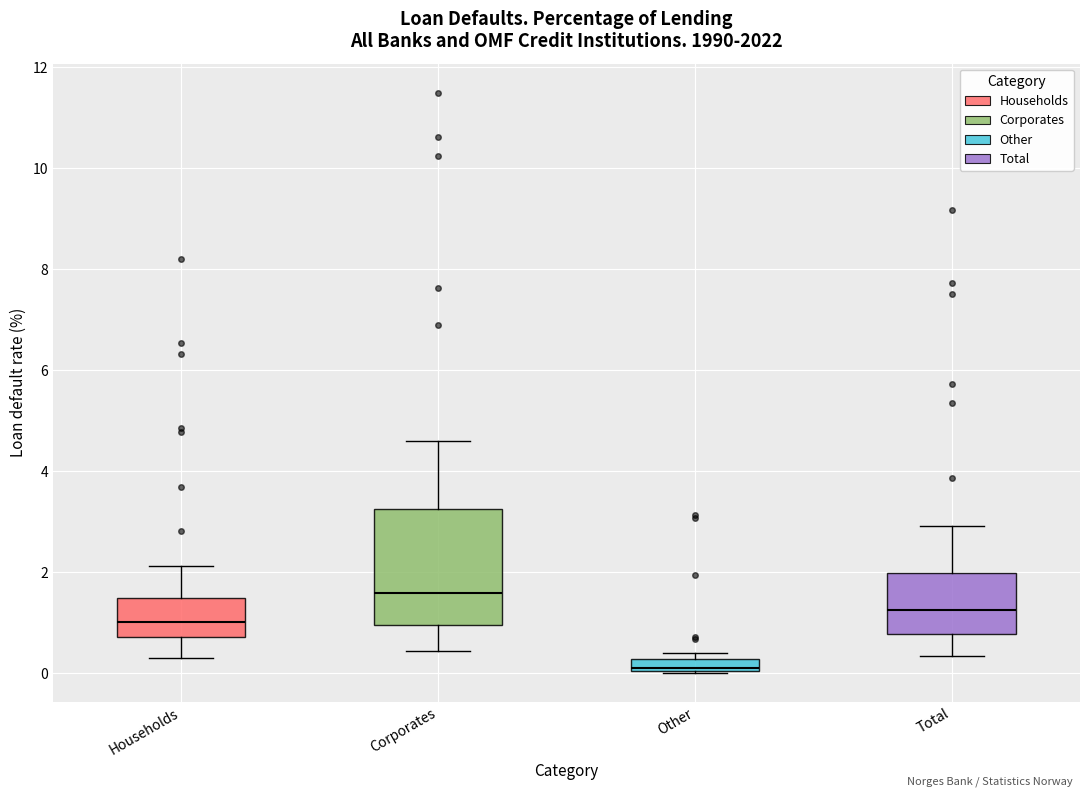

Which box's median line is the highest?

Corporates